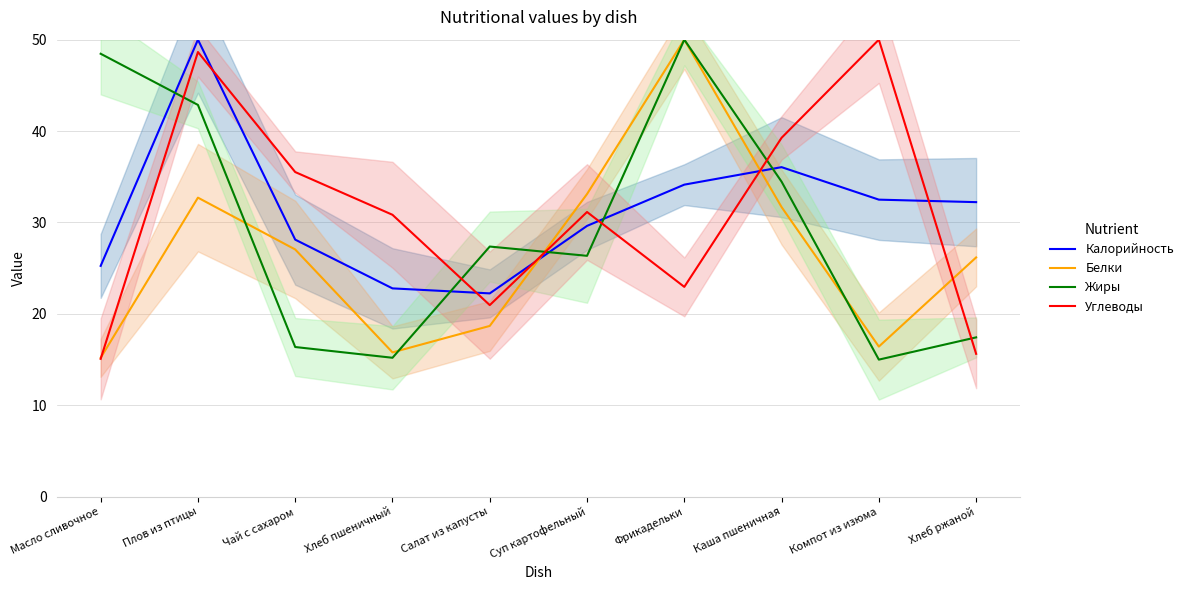

Reading right to left, extract all data points from this chart.

Калорийность: 32.2	32.5	36.1	34.1	29.6	22.2	22.8	28.1	50.0	25.3
Белки: 26.2	16.4	31.7	50.0	33.1	18.7	15.8	27.0	32.7	15.2
Жиры: 17.4	15.0	34.5	50.0	26.4	27.4	15.2	16.4	42.9	48.5
Углеводы: 15.6	50.0	39.3	23.0	31.1	21.0	30.8	35.5	48.6	15.1